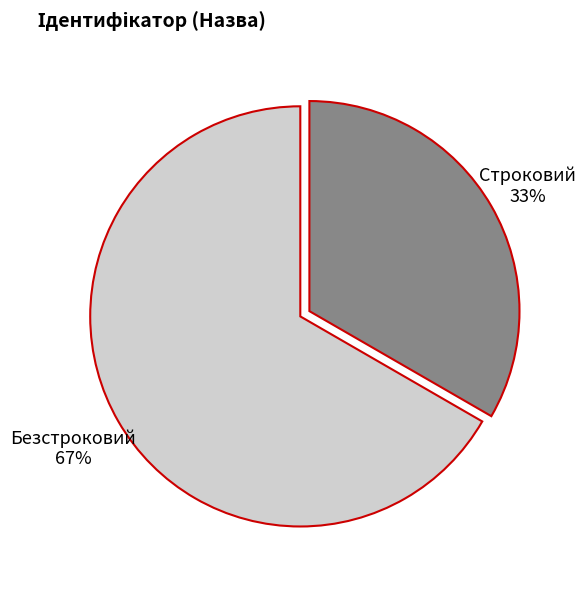

Does Безстроковий represent more than half of the total?

Yes